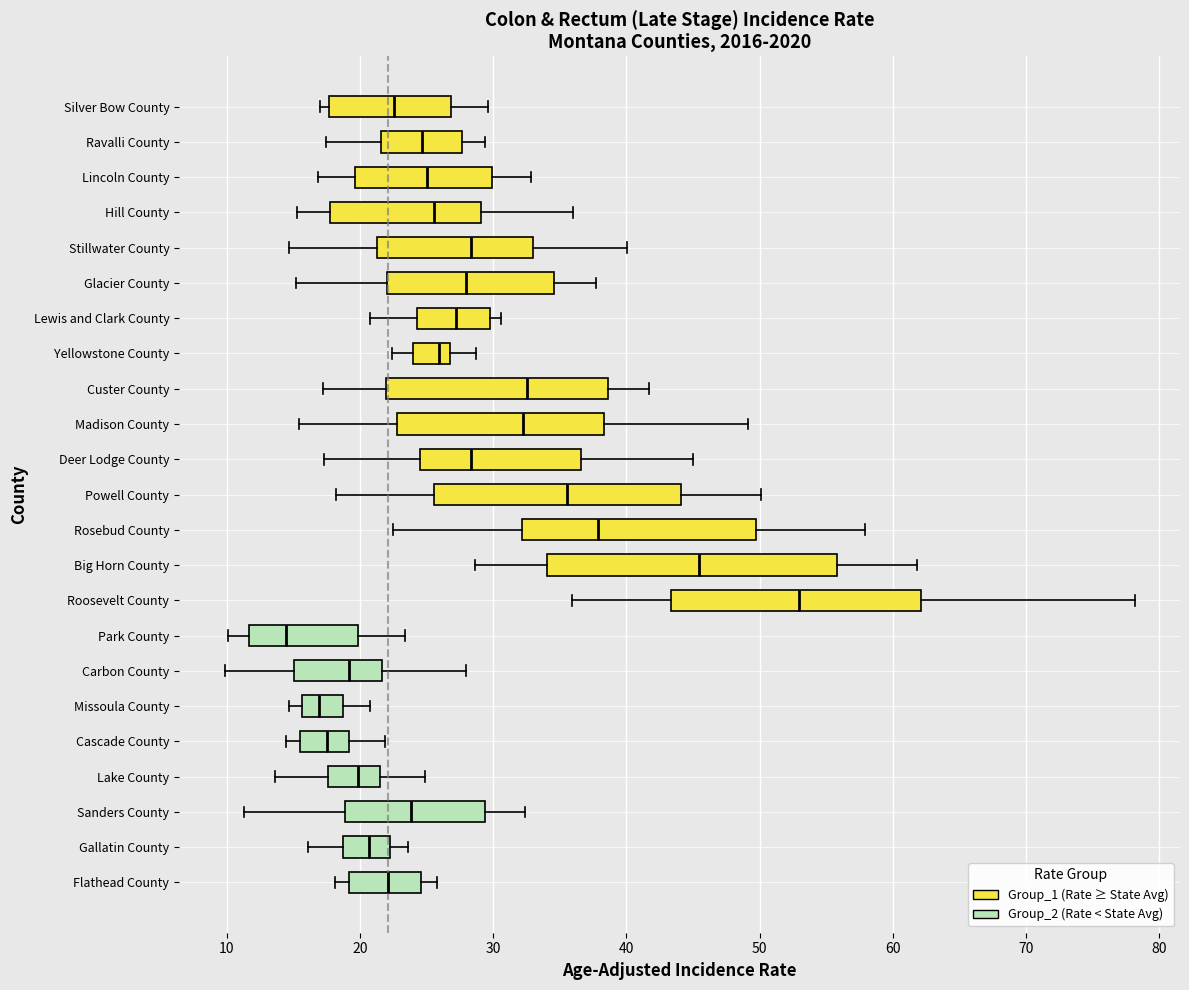

Comparing the boxes themselves (not the whiskers), which one is the widest?

Big Horn County